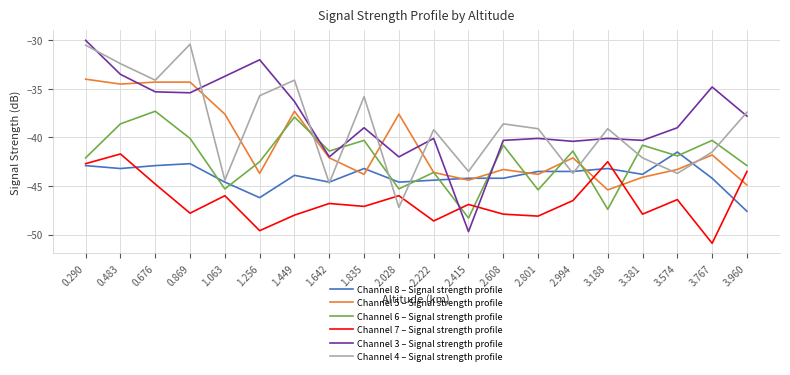

True or false: Channel 6 – Signal strength profile and Channel 8 – Signal strength profile cross at least once.

True